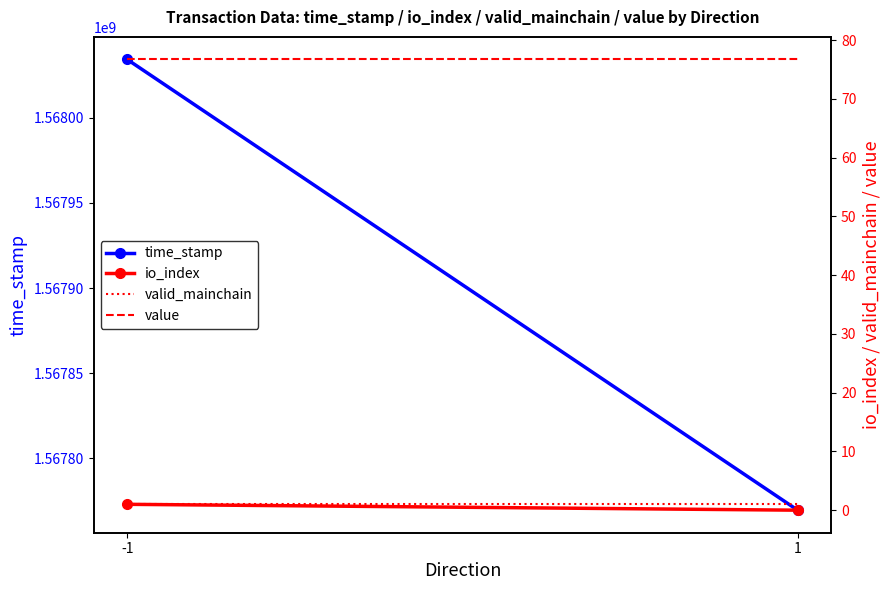

What is the total value across all series at 1?

1567769499.7